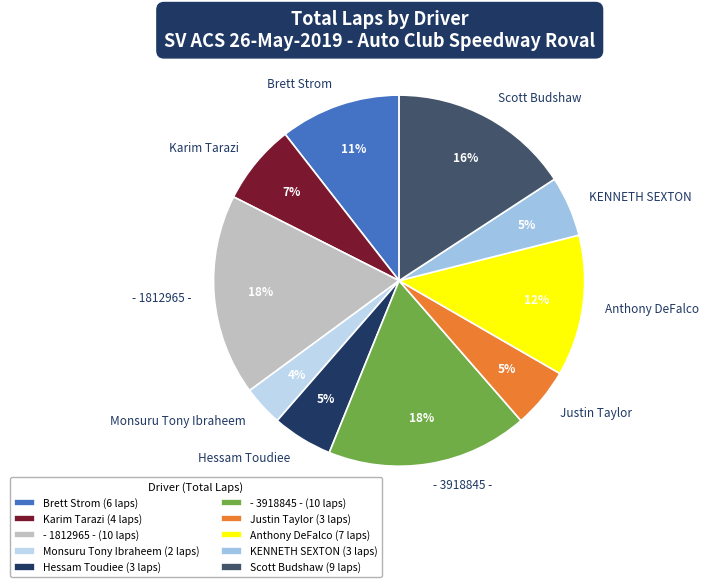

To the nearest percent, what is the average slice percentage?

10%